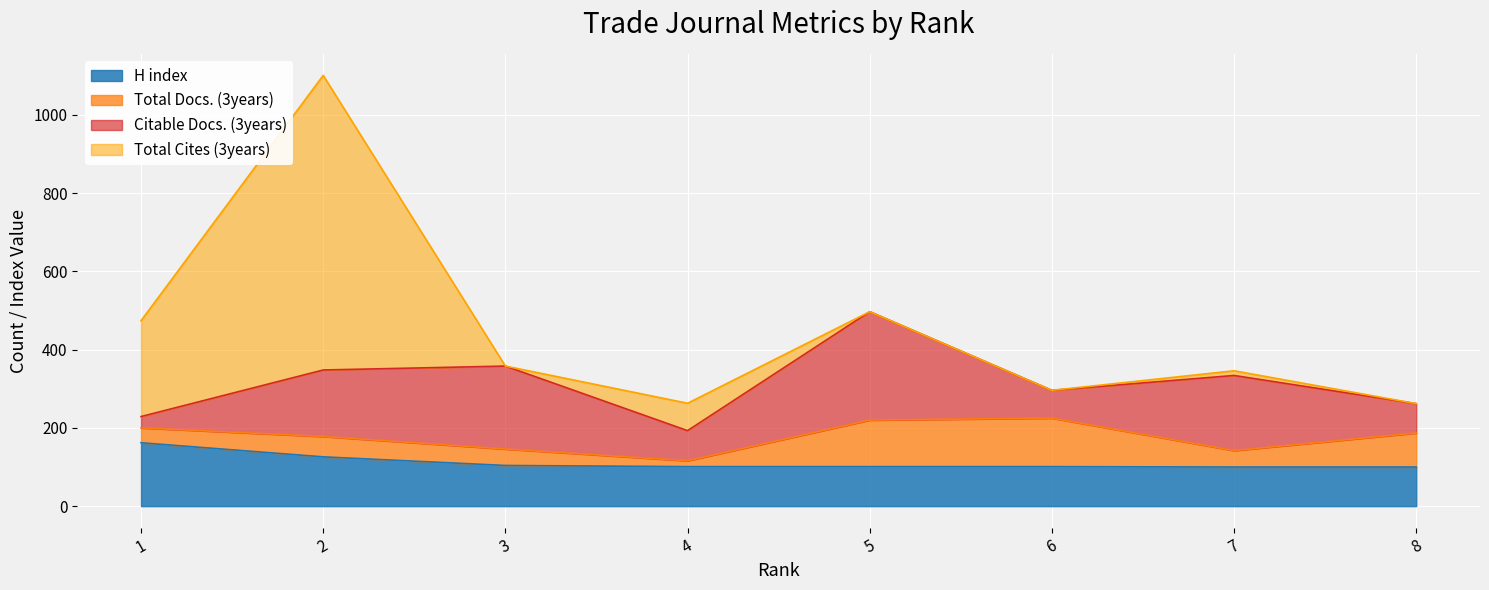

What are all the series names shown in the legend?

H index, Total Docs. (3years), Citable Docs. (3years), Total Cites (3years)